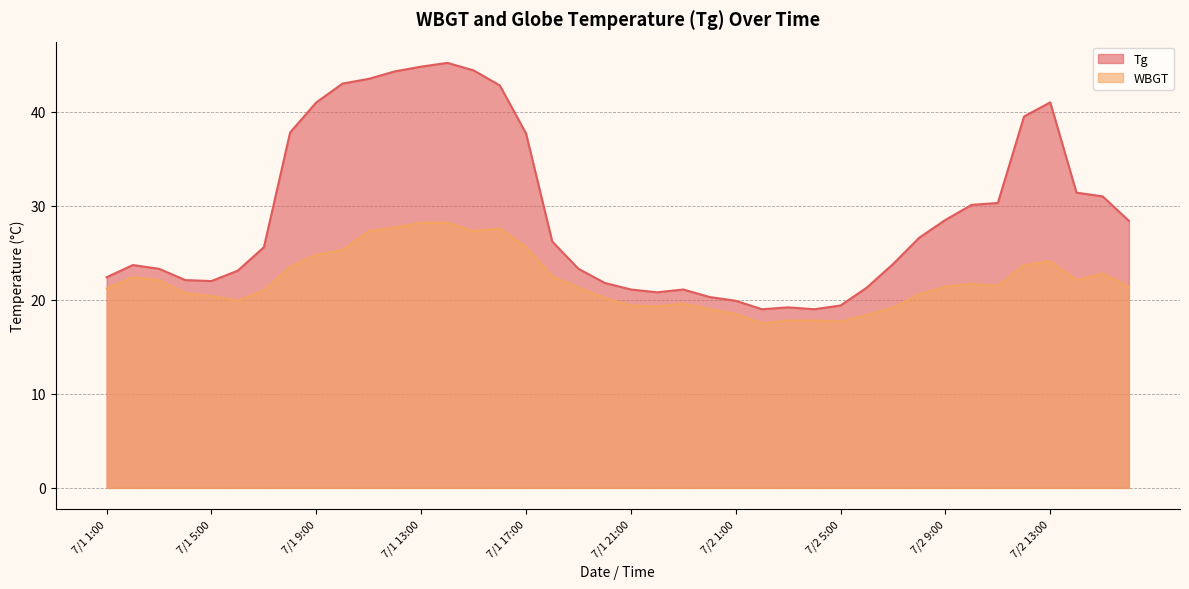

Reading left to right, extract all data points from this chart.

Tg: 7/1 1:00=22.4	7/1 2:00=23.7	7/1 3:00=23.3	7/1 4:00=22.1	7/1 5:00=22.0	7/1 6:00=23.1	7/1 7:00=25.6	7/1 8:00=37.8	7/1 9:00=41.0	7/1 10:00=43.0	7/1 11:00=43.5	7/1 12:00=44.3	7/1 13:00=44.8	7/1 14:00=45.2	7/1 15:00=44.4	7/1 16:00=42.8	7/1 17:00=37.7	7/1 18:00=26.2	7/1 19:00=23.3	7/1 20:00=21.8	7/1 21:00=21.1	7/1 22:00=20.8	7/1 23:00=21.1	7/1 24:00=20.3	7/2 1:00=19.9	7/2 2:00=19.0	7/2 3:00=19.2	7/2 4:00=19.0	7/2 5:00=19.4	7/2 6:00=21.3	7/2 7:00=23.8	7/2 8:00=26.6	7/2 9:00=28.5	7/2 10:00=30.1	7/2 11:00=30.3	7/2 12:00=39.5	7/2 13:00=41.0	7/2 14:00=31.4	7/2 15:00=31.0	7/2 16:00=28.4
WBGT: 7/1 1:00=21.2	7/1 2:00=22.4	7/1 3:00=22.1	7/1 4:00=20.7	7/1 5:00=20.4	7/1 6:00=19.9	7/1 7:00=21.0	7/1 8:00=23.5	7/1 9:00=24.8	7/1 10:00=25.3	7/1 11:00=27.3	7/1 12:00=27.7	7/1 13:00=28.2	7/1 14:00=28.2	7/1 15:00=27.3	7/1 16:00=27.6	7/1 17:00=25.6	7/1 18:00=22.5	7/1 19:00=21.3	7/1 20:00=20.2	7/1 21:00=19.4	7/1 22:00=19.3	7/1 23:00=19.6	7/1 24:00=19.0	7/2 1:00=18.5	7/2 2:00=17.5	7/2 3:00=17.8	7/2 4:00=17.8	7/2 5:00=17.7	7/2 6:00=18.4	7/2 7:00=19.2	7/2 8:00=20.6	7/2 9:00=21.4	7/2 10:00=21.7	7/2 11:00=21.5	7/2 12:00=23.7	7/2 13:00=24.1	7/2 14:00=22.1	7/2 15:00=22.8	7/2 16:00=21.4